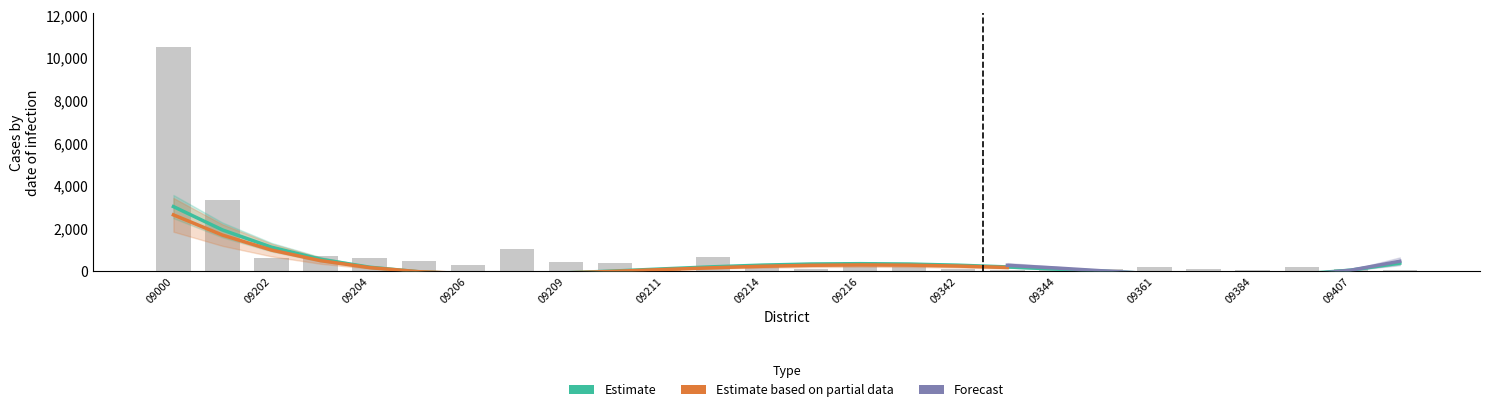

True or false: Total has a value of 33 at 09343.

True